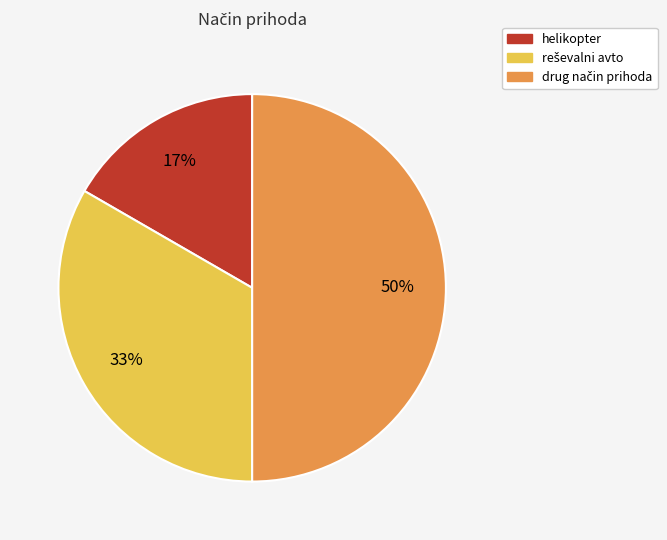

Is it true that helikopter is 17% of the pie?

True